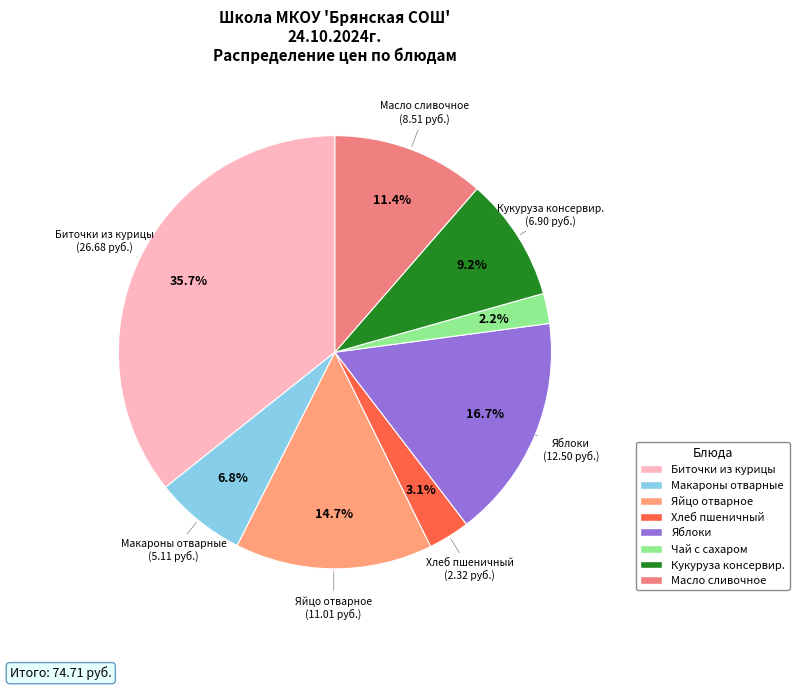

To the nearest percent, what portion does Масло сливочное represent?

11%